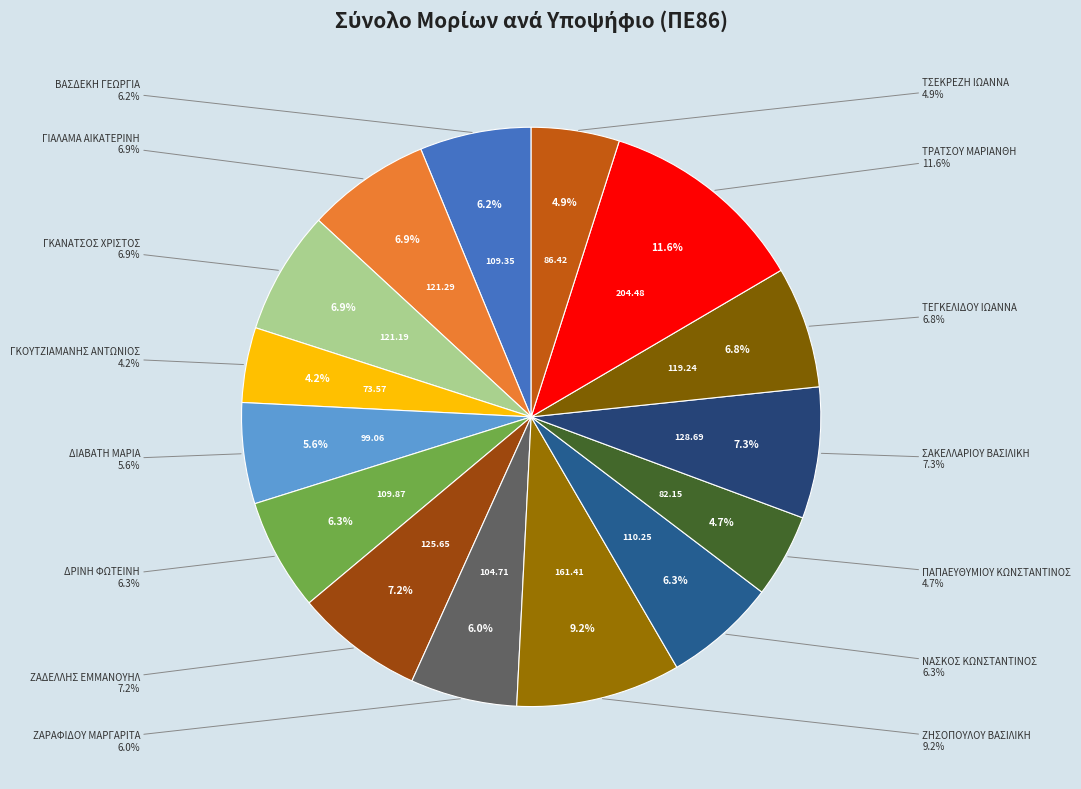

Count the number of slices in the pie.

15